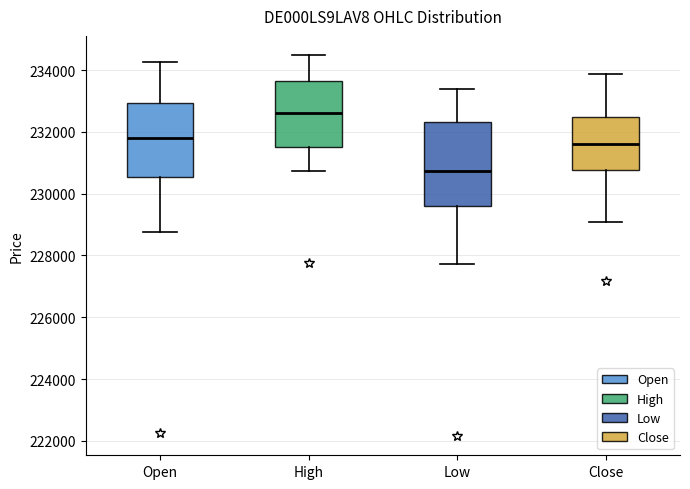

Where does the lower whisker of the box for High end on the y-axis? The values are not printed on the chart, so give them approximately, as read against the axis.

230800